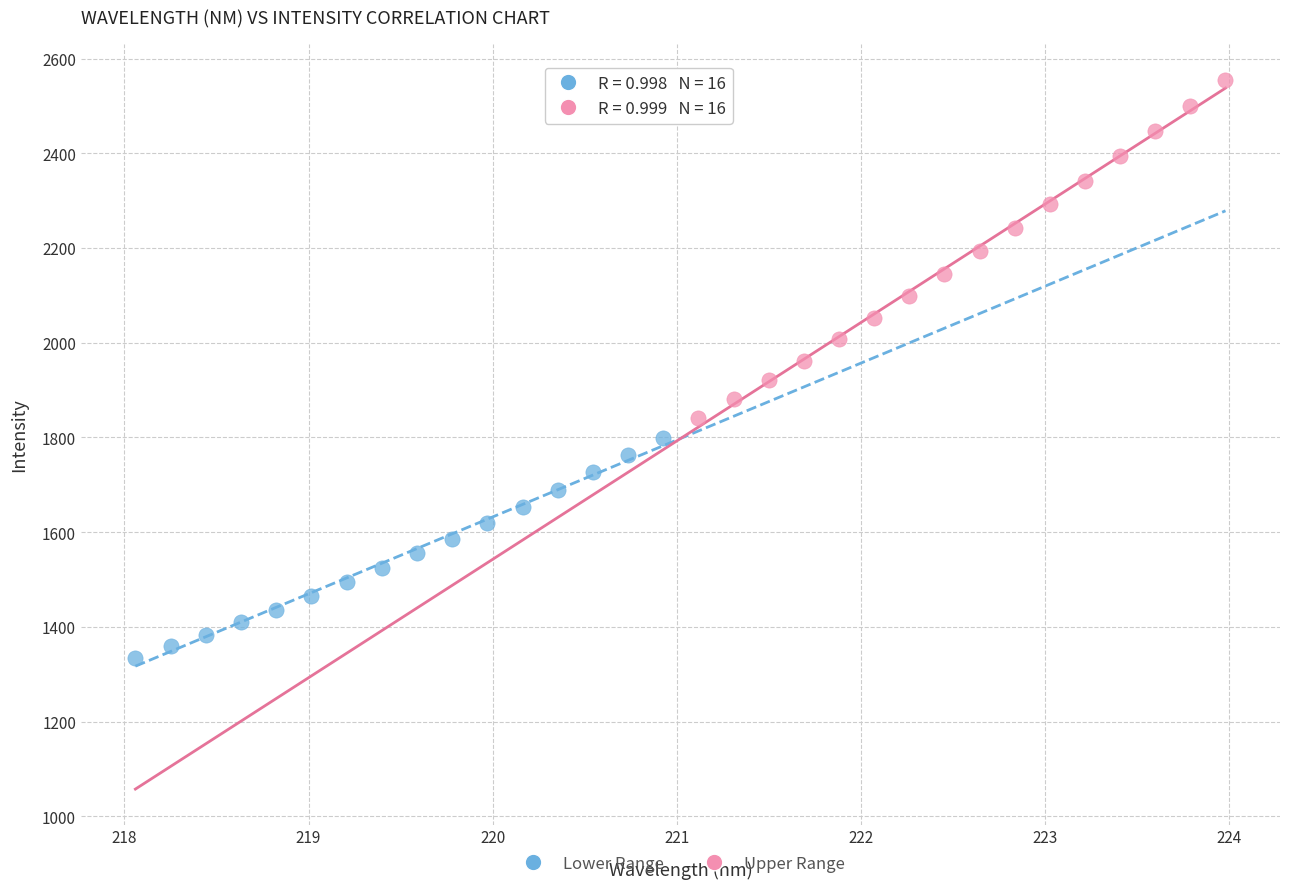

Which series reaches the maximum Y coordinate?

Upper Range